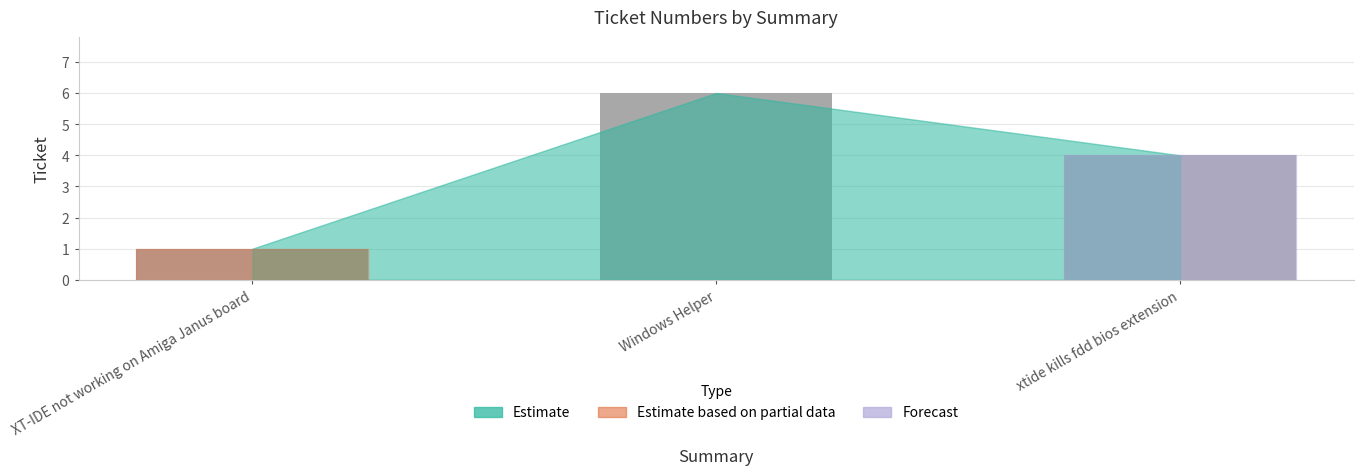

List the labels in order of value, smallest first.

XT-IDE not working on Amiga Janus board, xtide kills fdd bios extension, Windows Helper